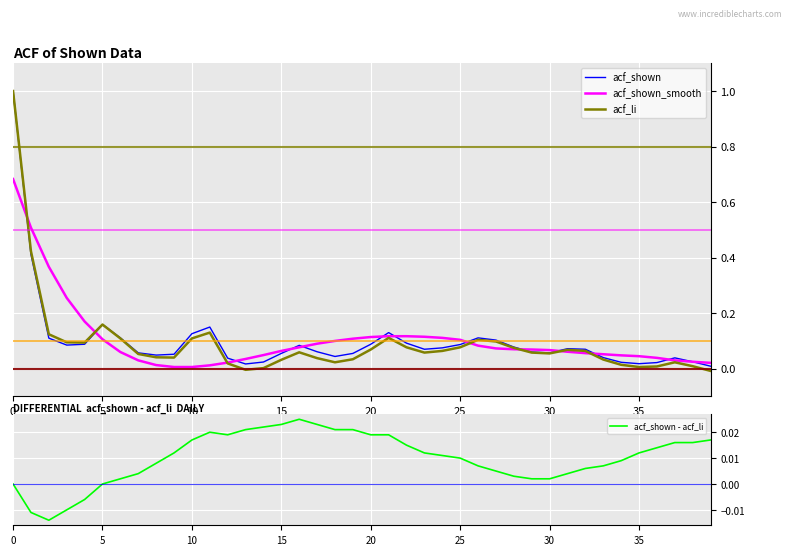

Is the value of acf_shown - acf_li at 19 greater than the value of acf_shown at 37?

No